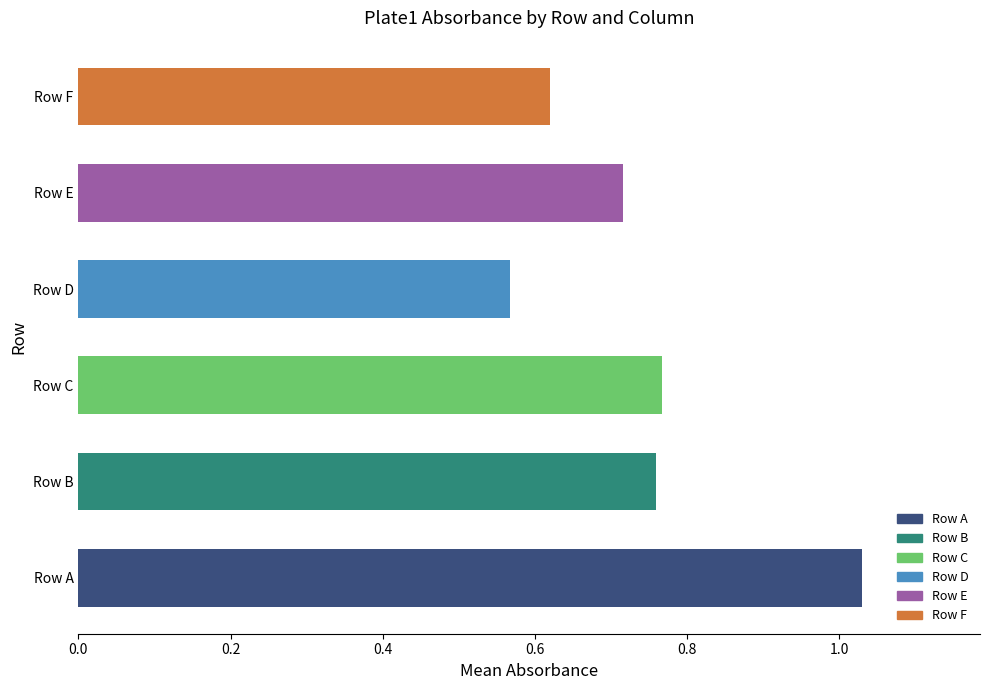

True or false: the data shows 1.1 at Row E.

False